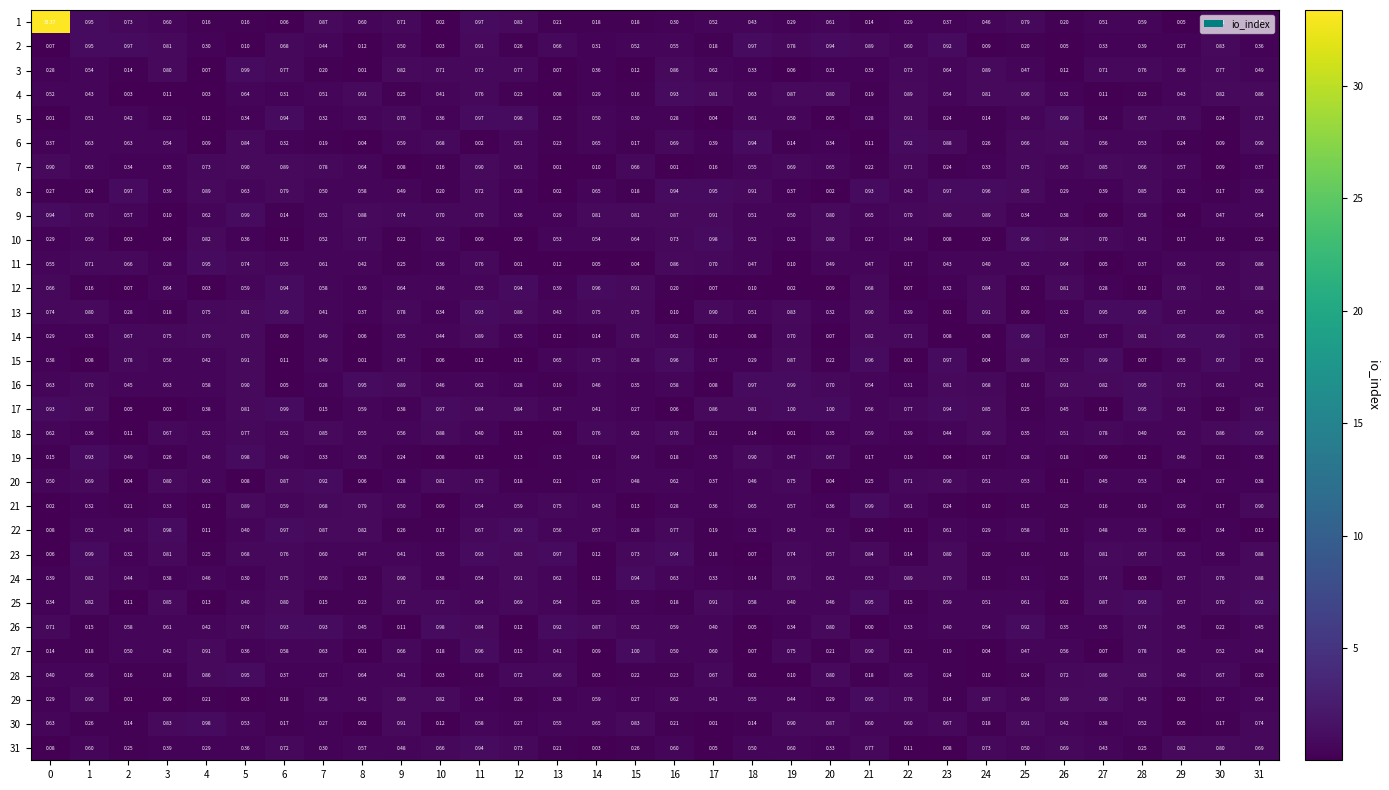

Is the value of 30 at 3 greater than the value of 22 at 19?

Yes